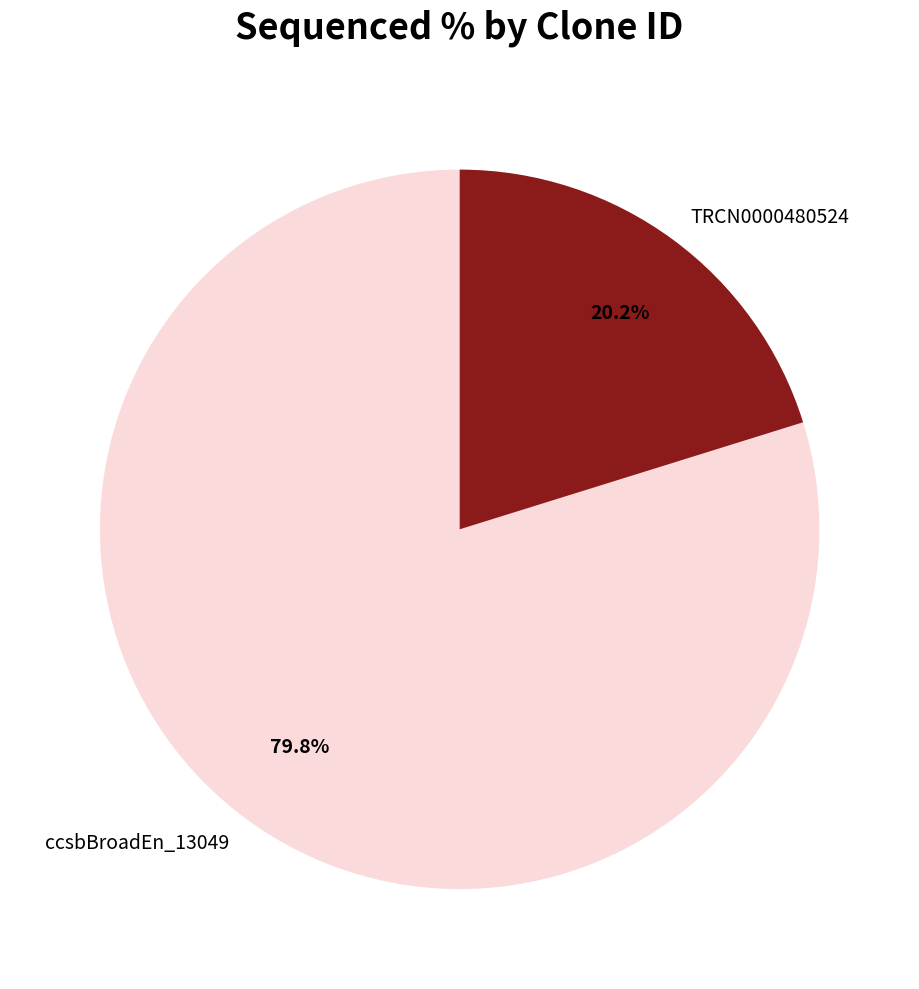

Does TRCN0000480524 represent more than half of the total?

No